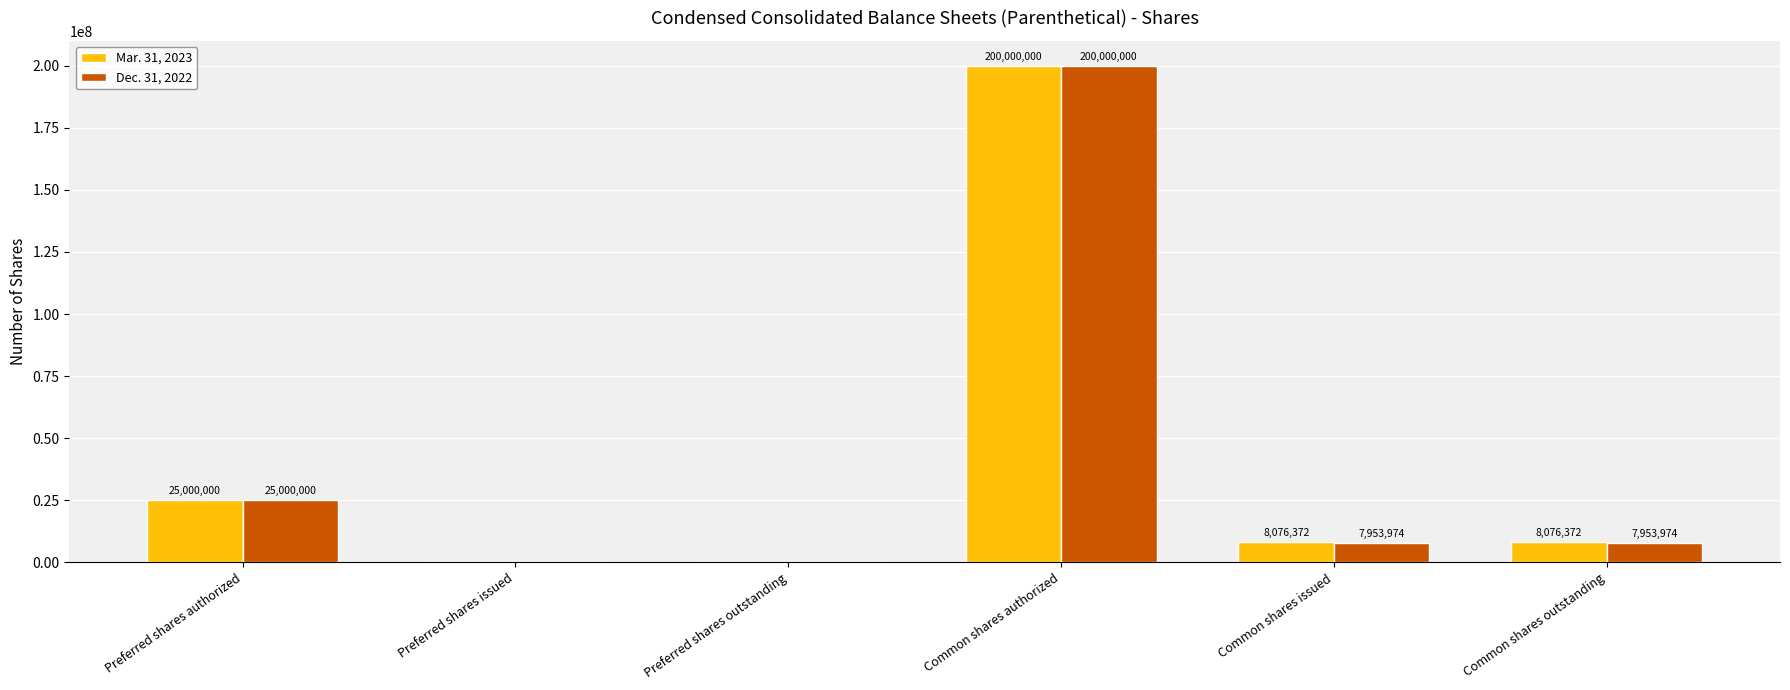

How many groups of bars are there?

6